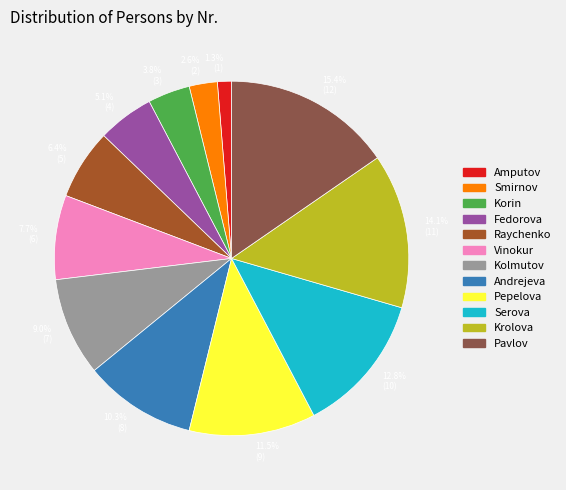

What portion of the pie excludes Serova?

87.2%